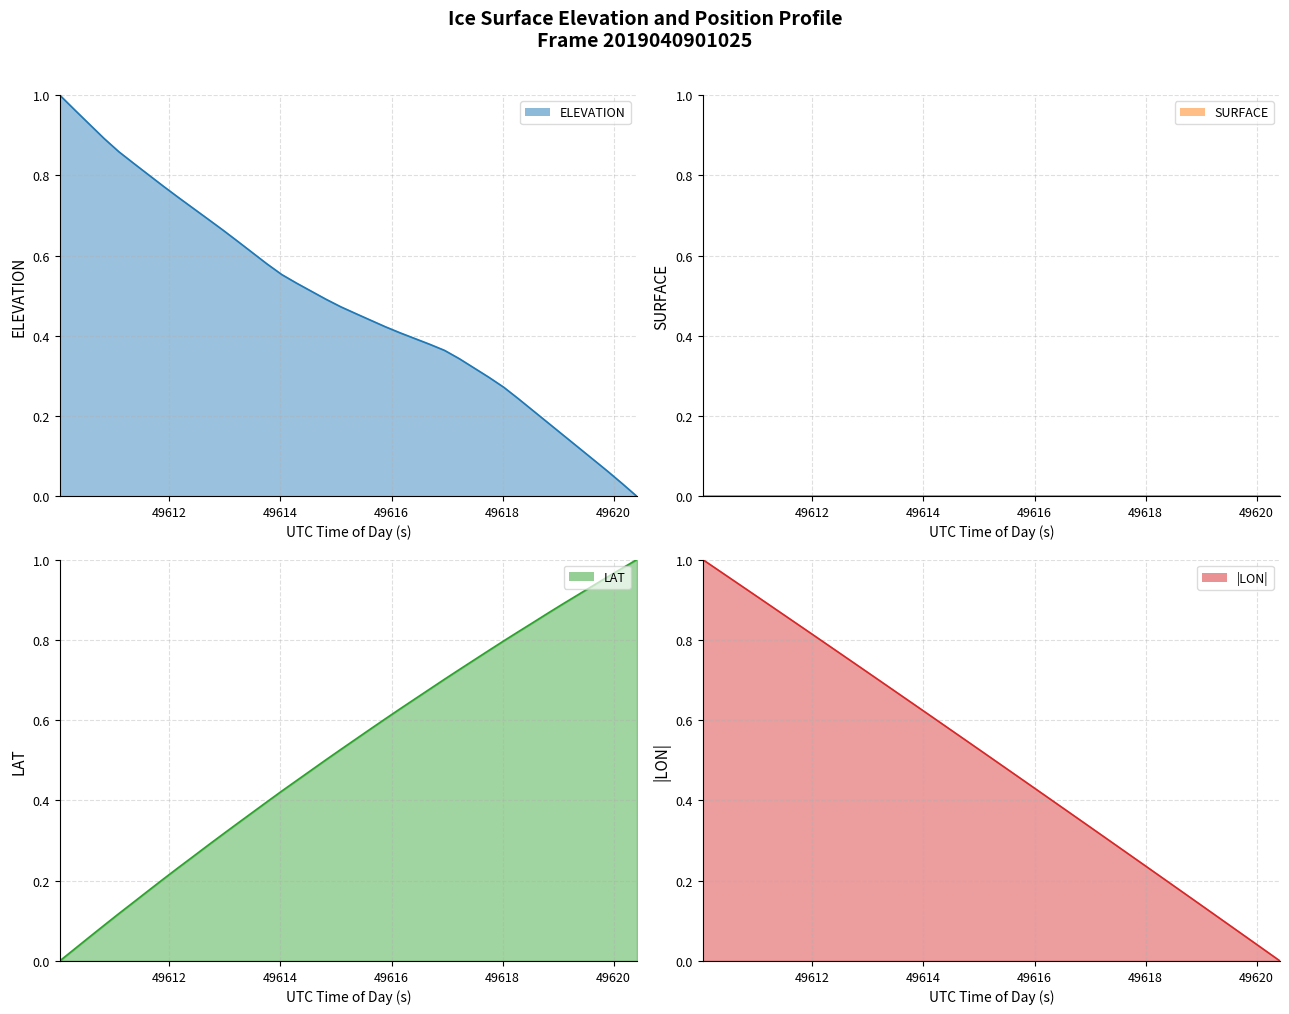

Rank the series by their maximum value, from lowest to highest.

SURFACE, ELEVATION, LAT, |LON|